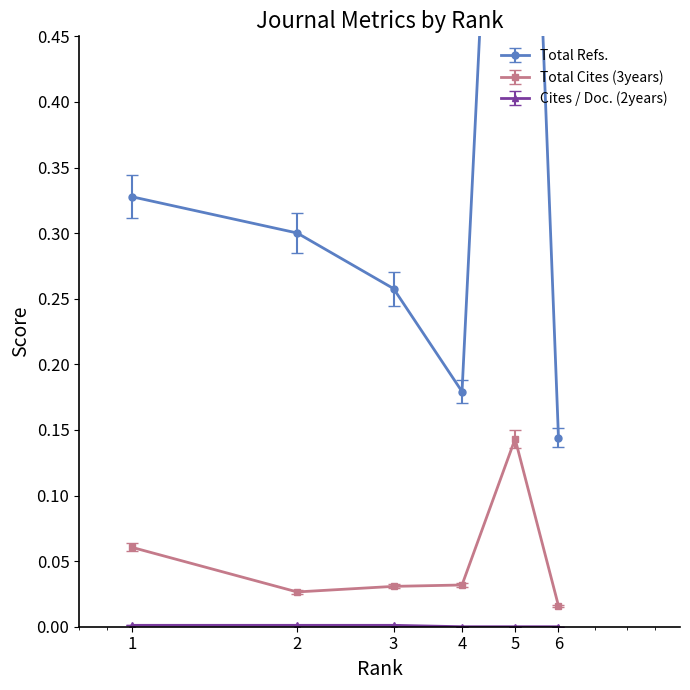

At which category is the sum across all series the highest?

5